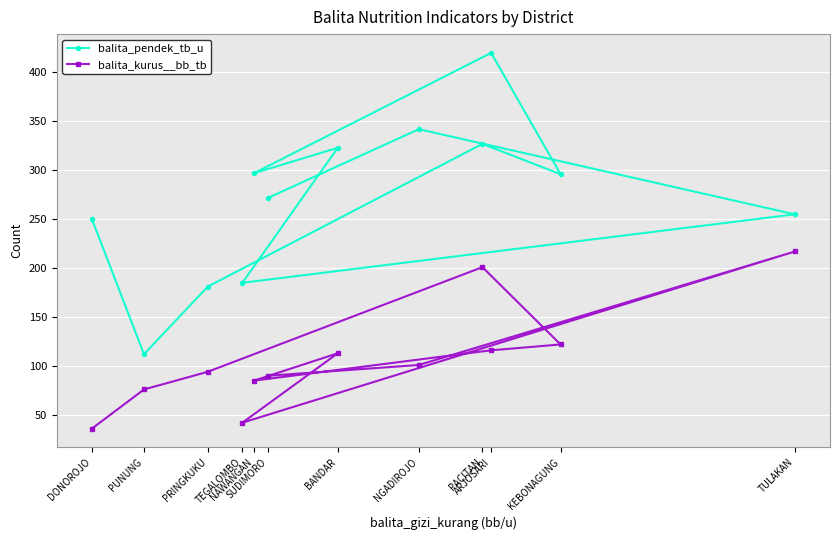

The value of balita_pendek_tb_u at TEGALOMBO is 101. True or false?

False